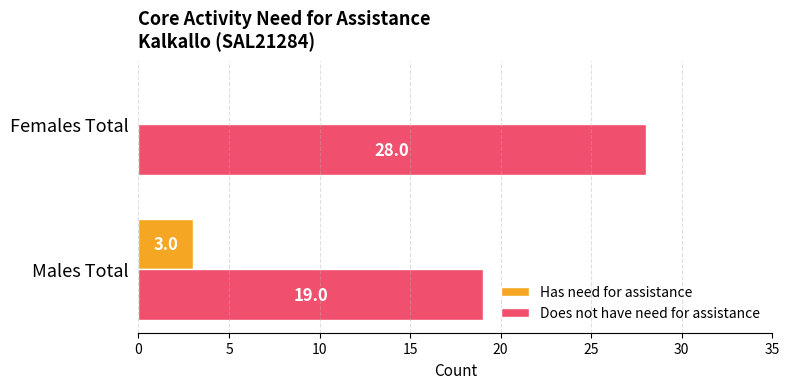

The Has need for assistance series shows 3 at Males Total. True or false?

True